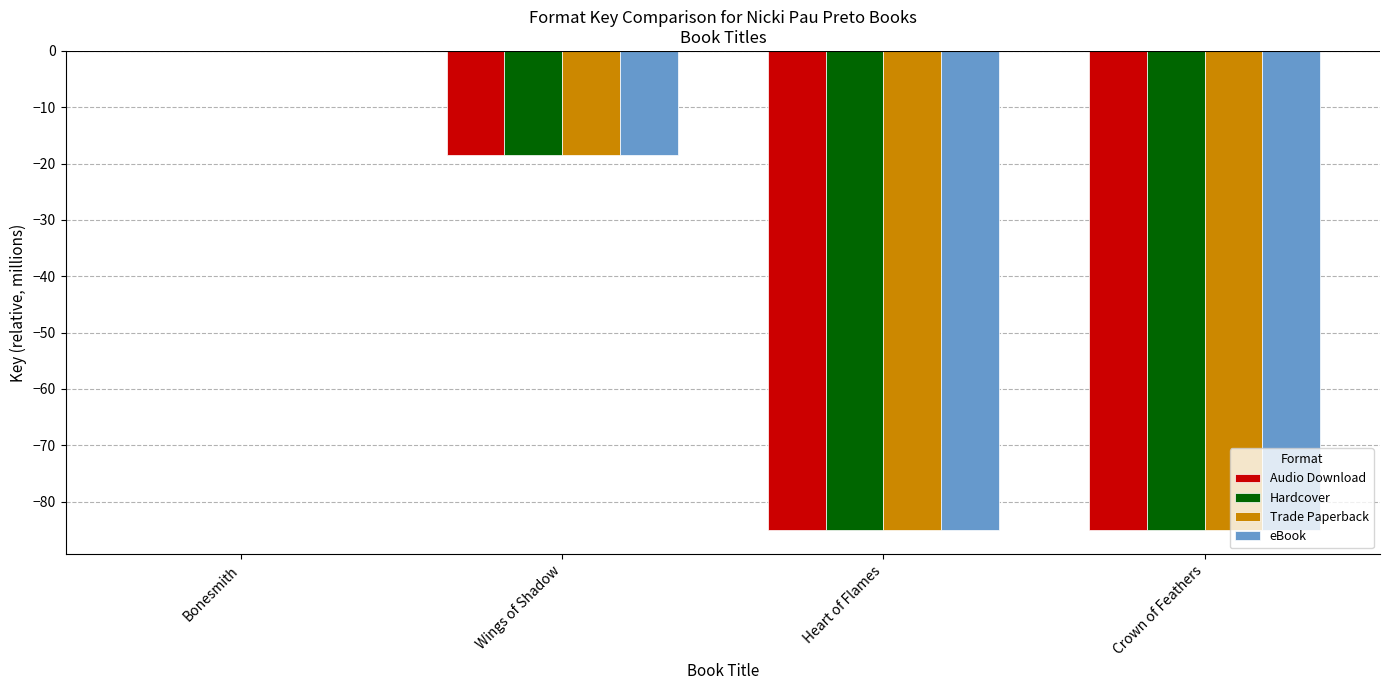

How many distinct data groups are displayed?

4